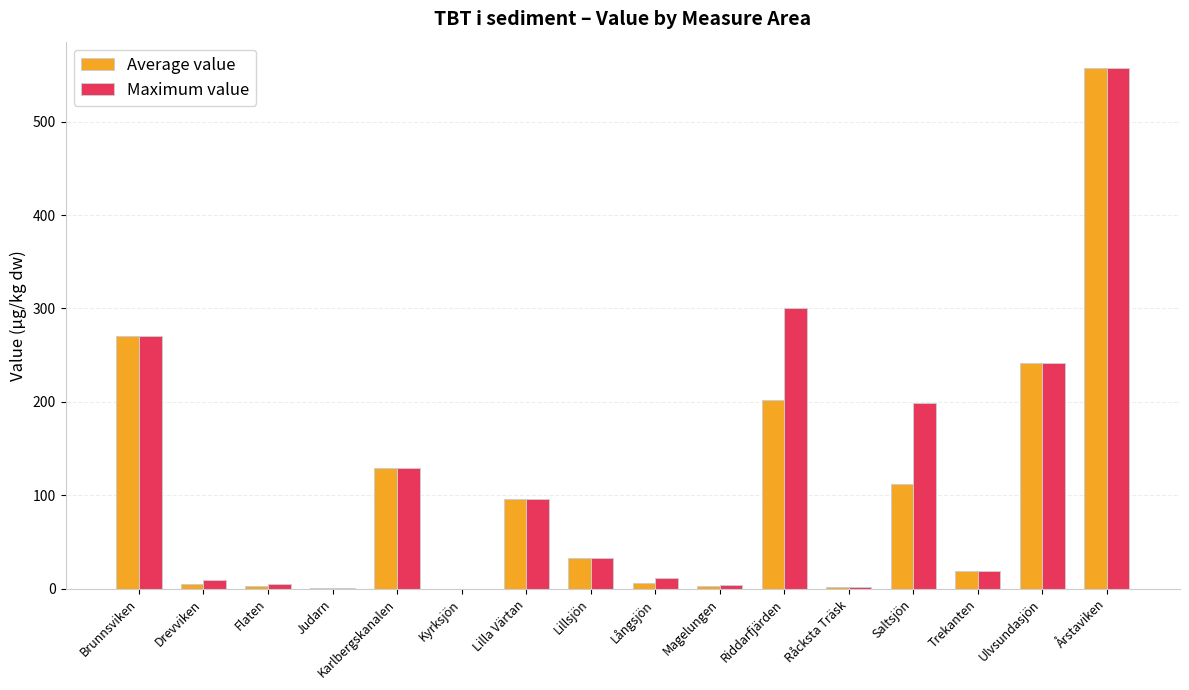

What is the sum of all Maximum value values?

1879.7